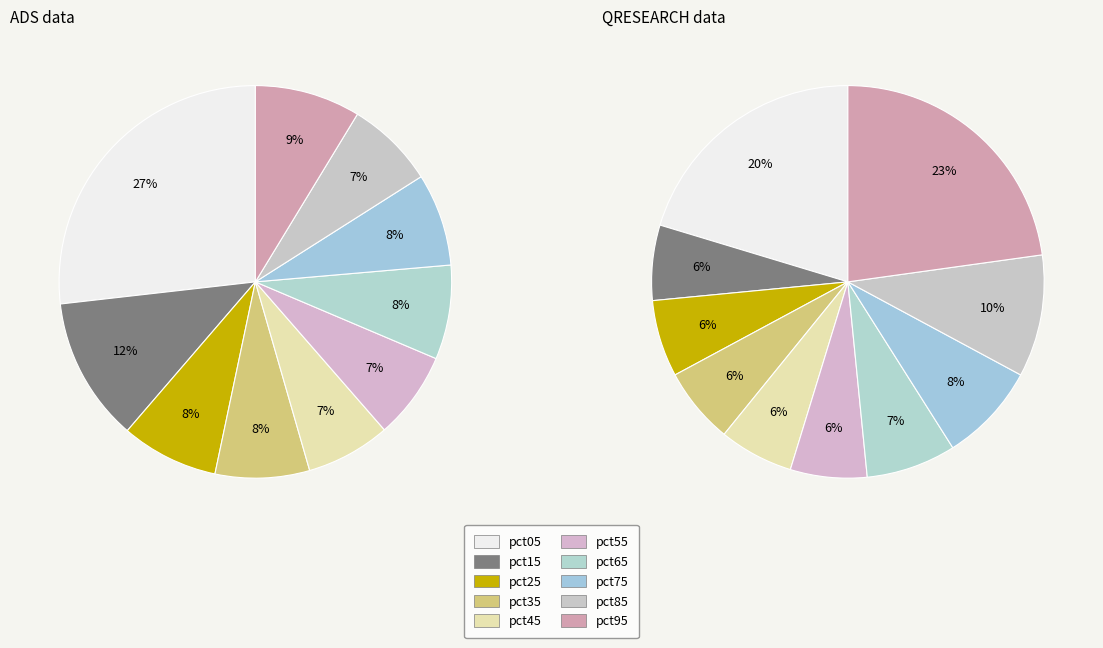

What percentage is the pct55 slice, to the nearest percent?

7%